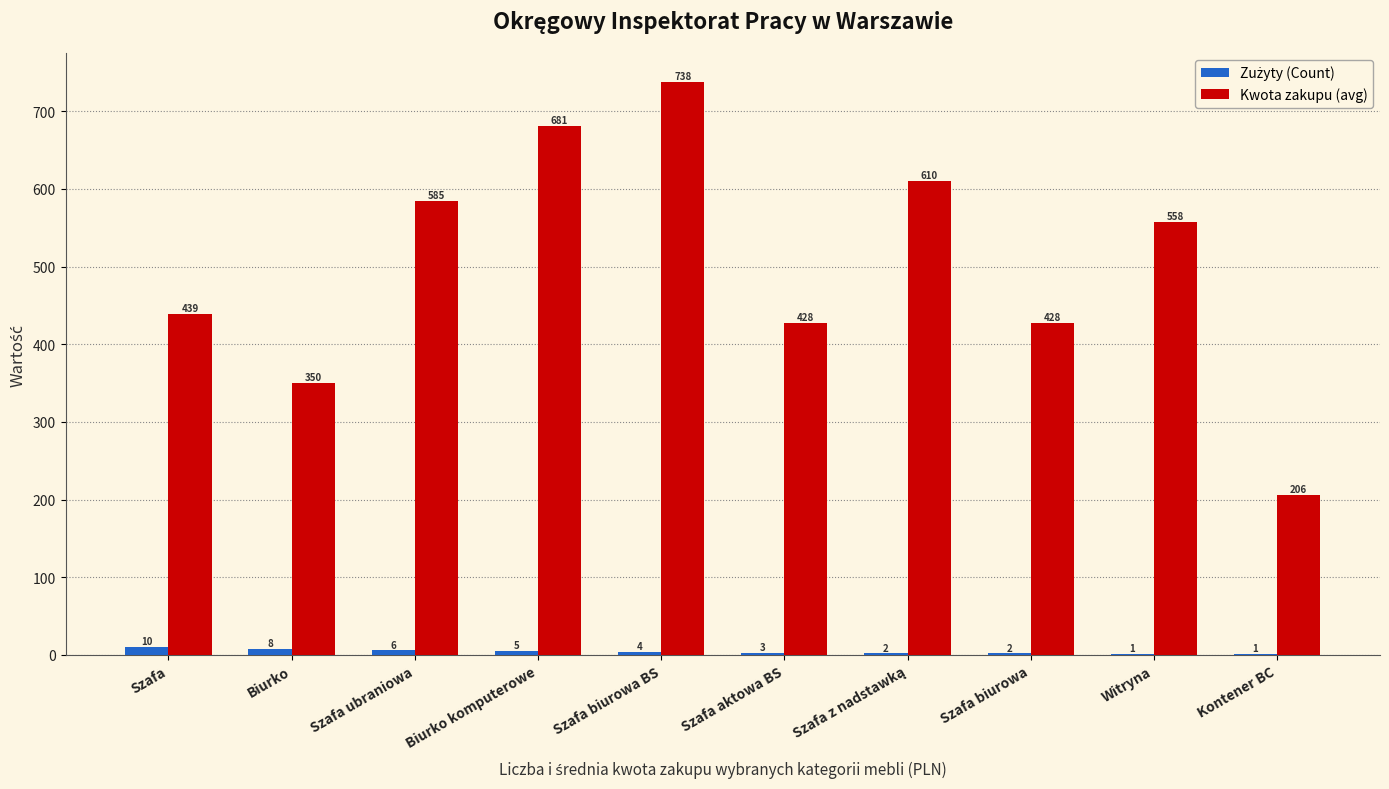

How many distinct data groups are displayed?

2